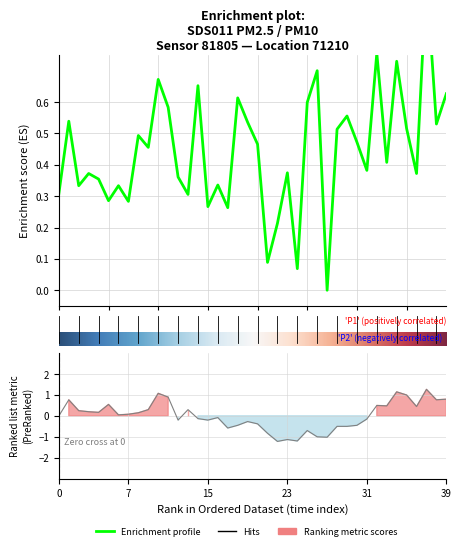

After their last crossing, which series has the higher values: P2 or P1?

P2